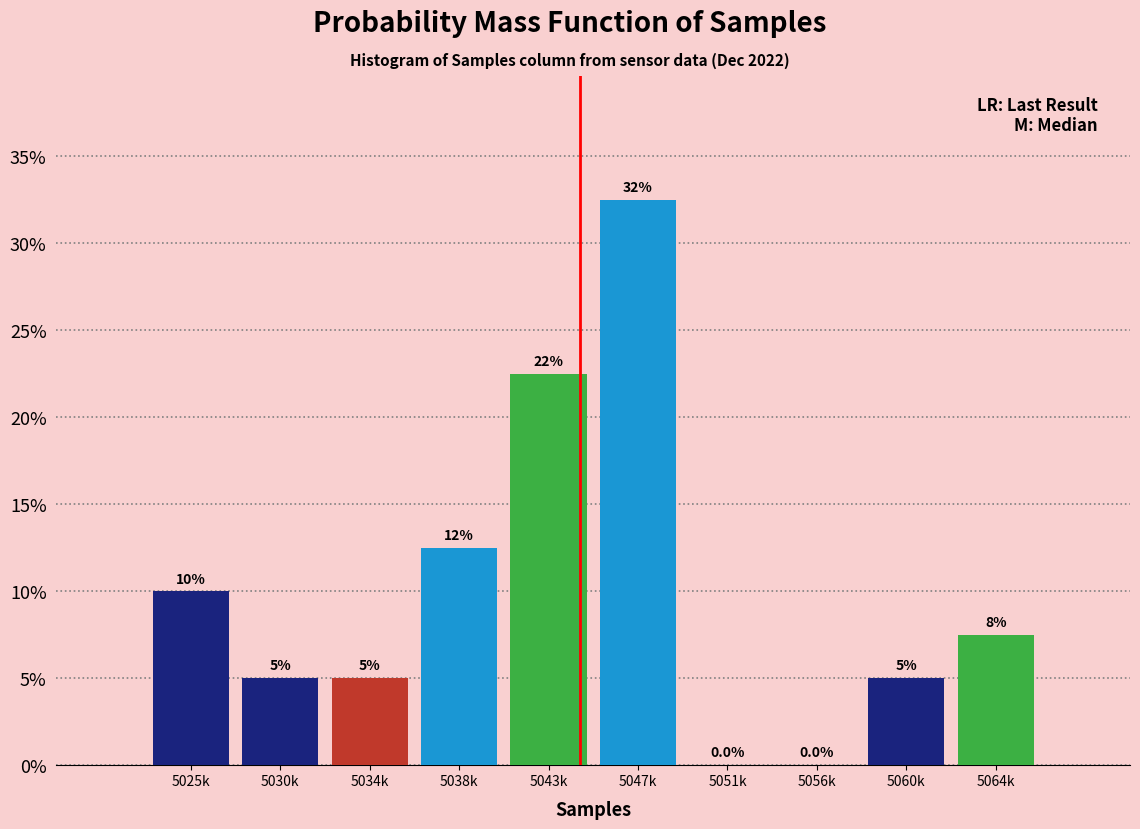

Reading right to left, transcribe all the data shown in this chart.

5064k=7.5	5060k=5.0	5056k=0.0	5051k=0.0	5047k=32.5	5043k=22.5	5038k=12.5	5034k=5.0	5030k=5.0	5025k=10.0